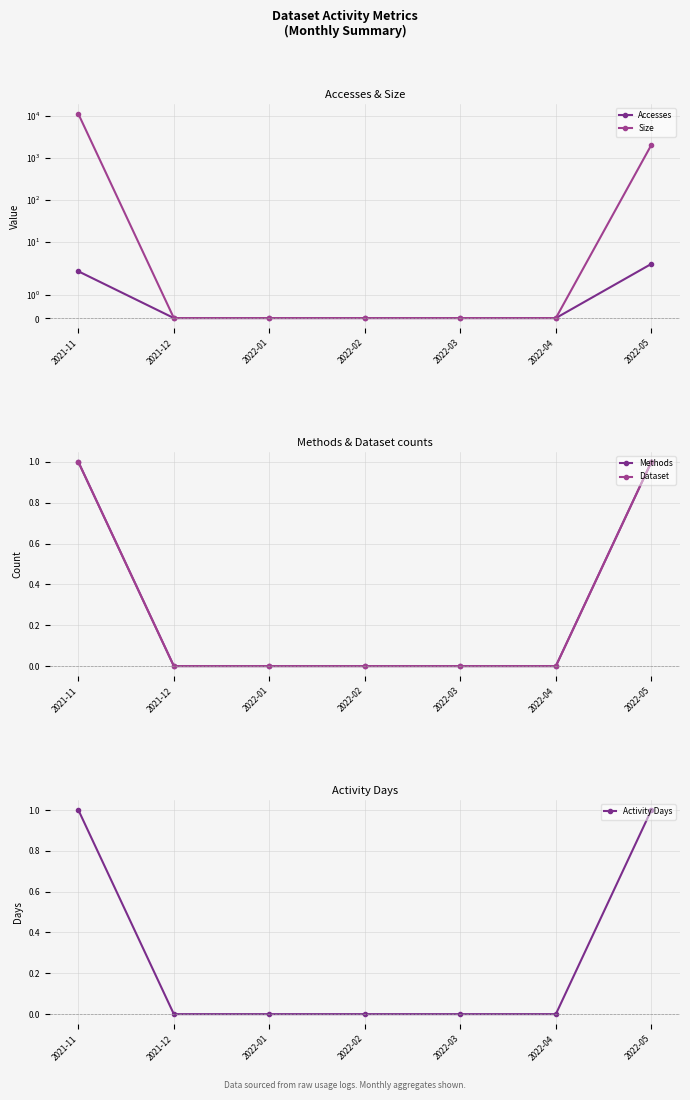

What position from the left is 2022-02?

4